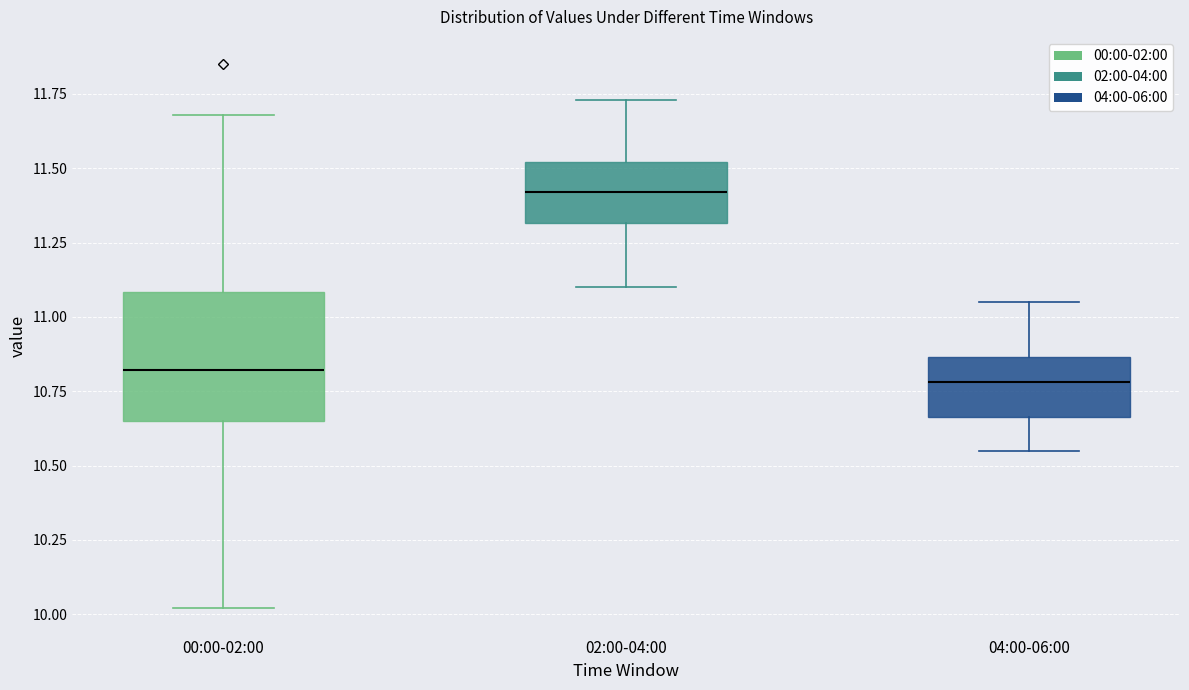

Where is the lower edge of the box for 02:00-04:00 on the y-axis? The values are not printed on the chart, so give them approximately, as read against the axis.

11.30